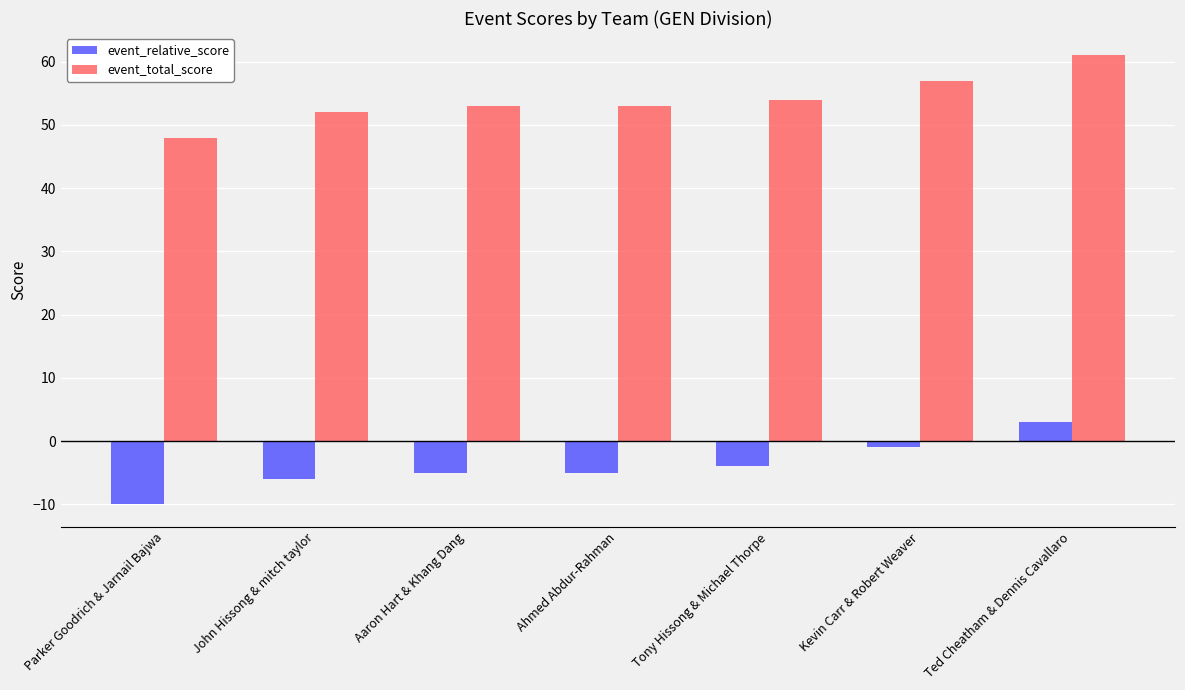

What position from the right is Ted Cheatham & Dennis Cavallaro?

1